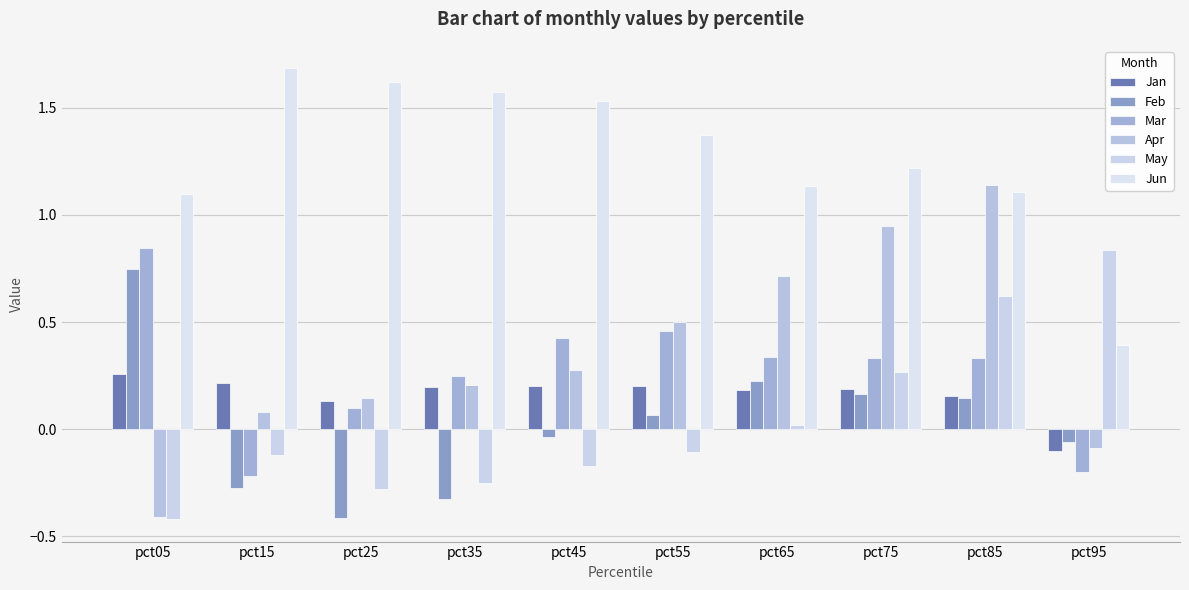

What is the maximum value shown in the chart?

1.7